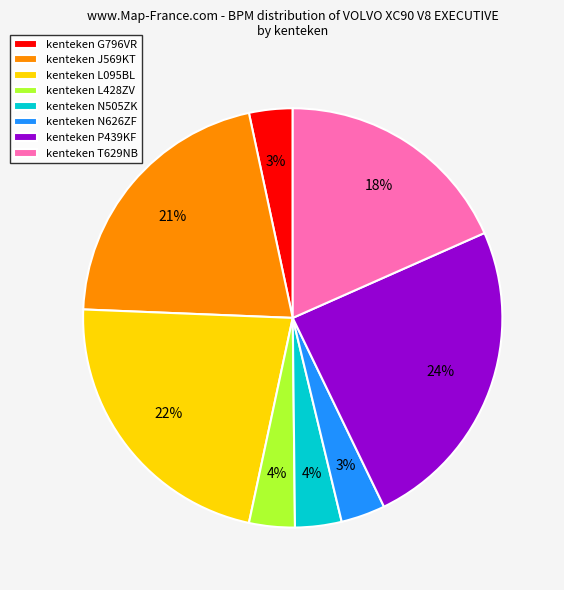

Is it true that kenteken T629NB is 7% of the pie?

False